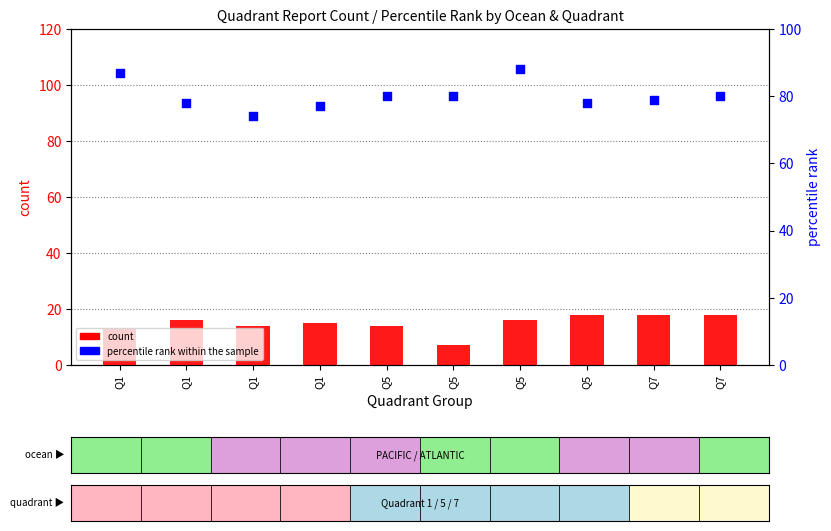

At which category is the sum across all series the highest?

Q5